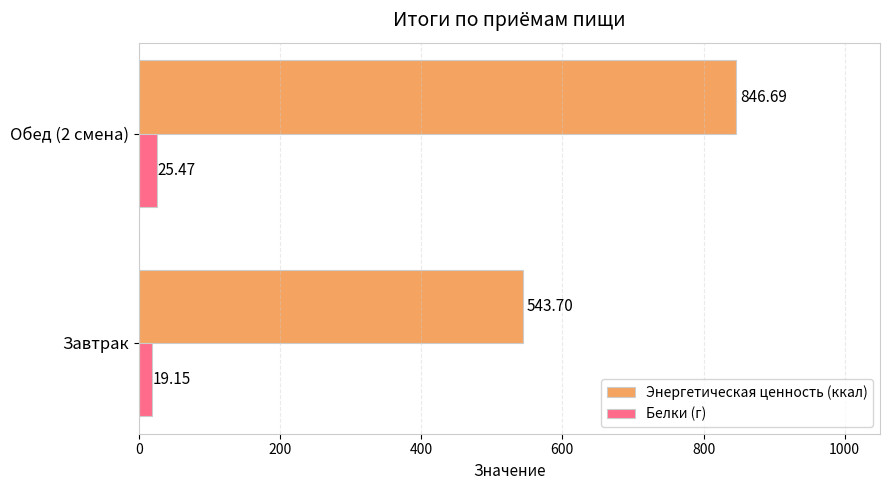

Which series has the largest total across all categories?

Энергетическая ценность (ккал)